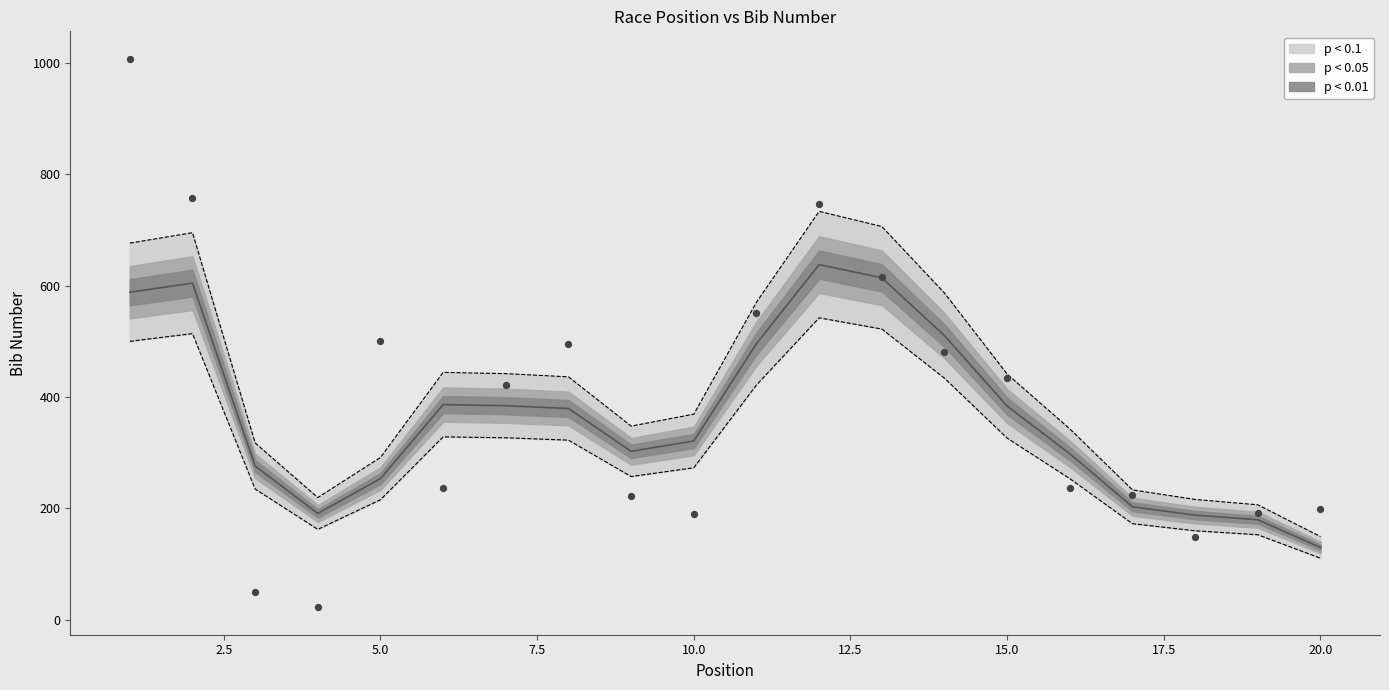

What is the ratio of the value at 10 to the value at 11?

0.3